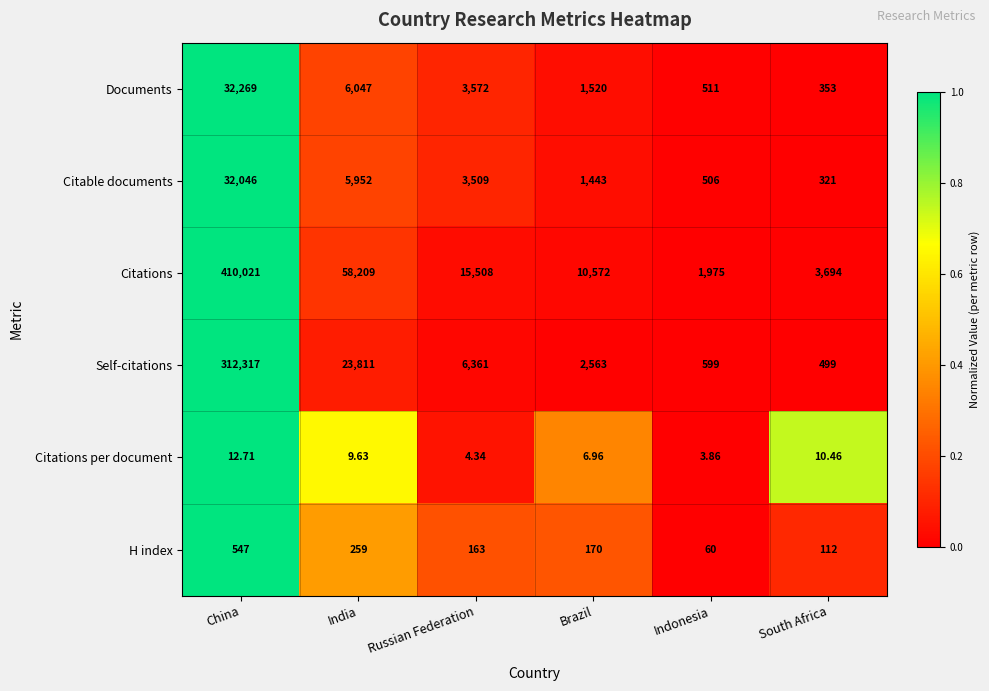

Which label corresponds to the largest value in the chart?

China